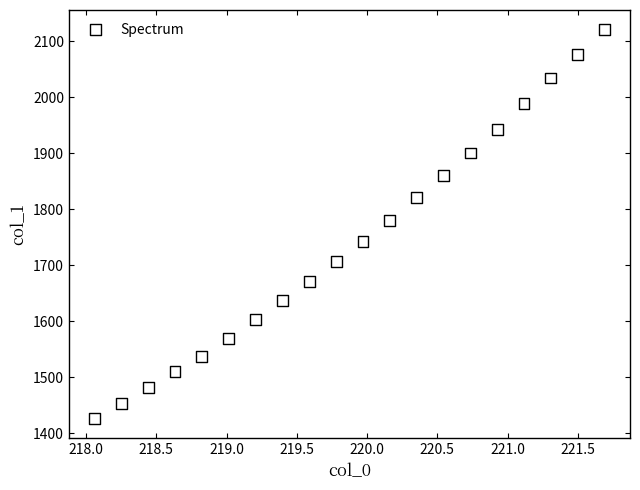

What is the range of X values (max minus min)?

3.6